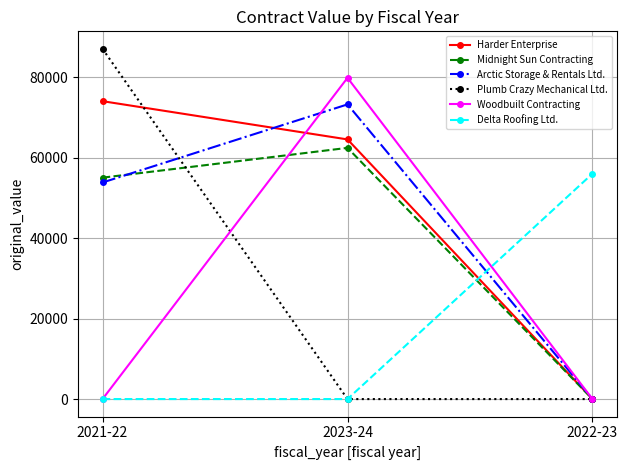

Which label corresponds to the largest value in the chart?

2021-22